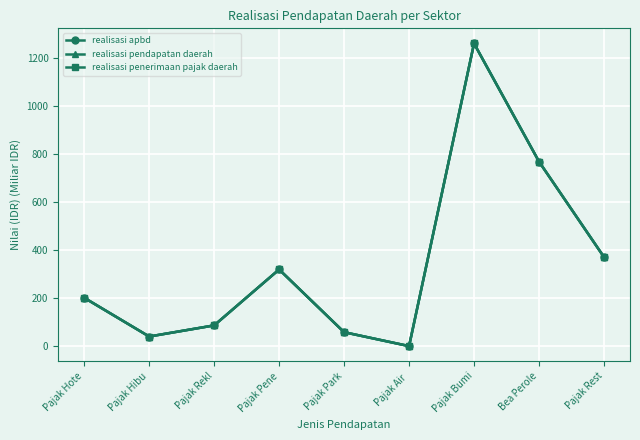

Which series has the largest range (max minus min)?

realisasi apbd